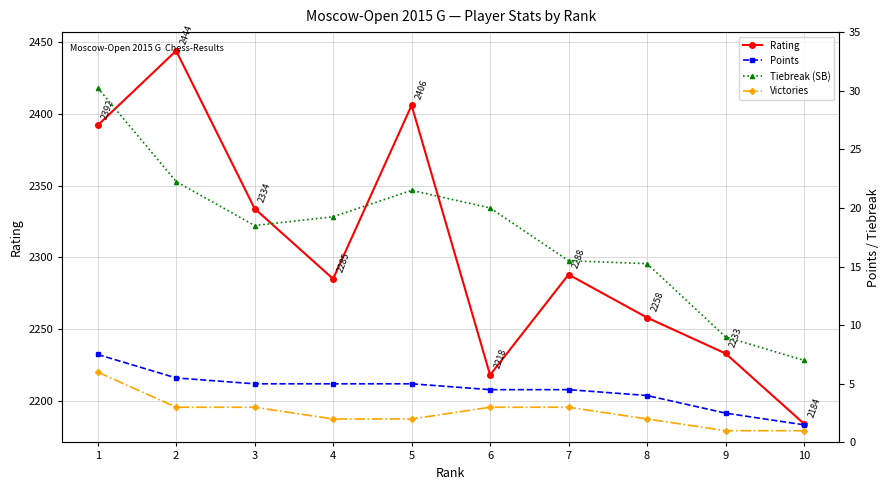

List the series in order of their peak value, lowest first.

Victories, Points, Tiebreak (SB), Rating